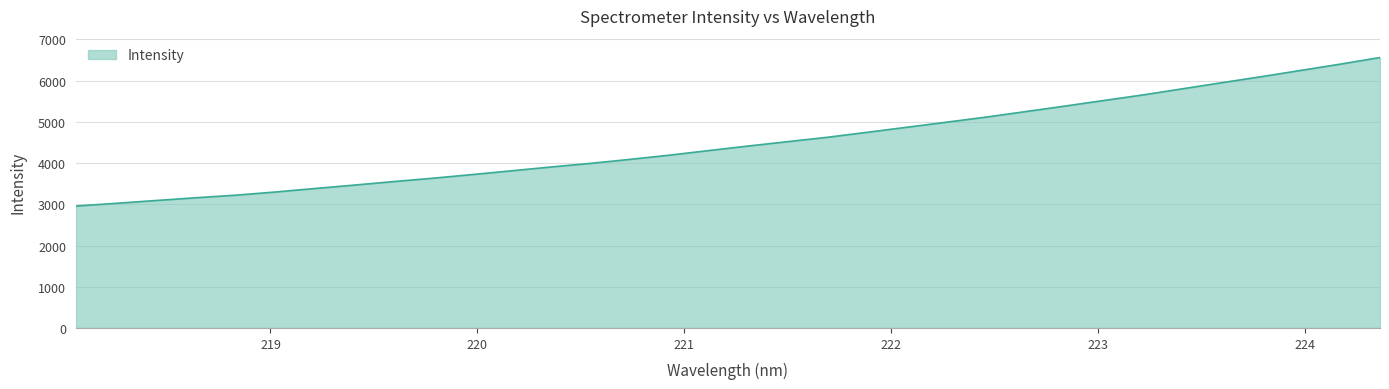

How many values are below 4413?

17